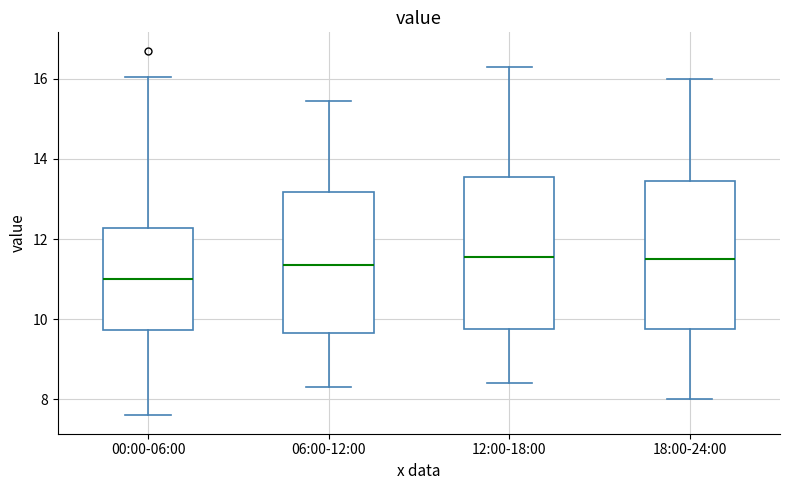

Where does the lower whisker of the box for 00:00-06:00 end on the y-axis? The values are not printed on the chart, so give them approximately, as read against the axis.

7.6